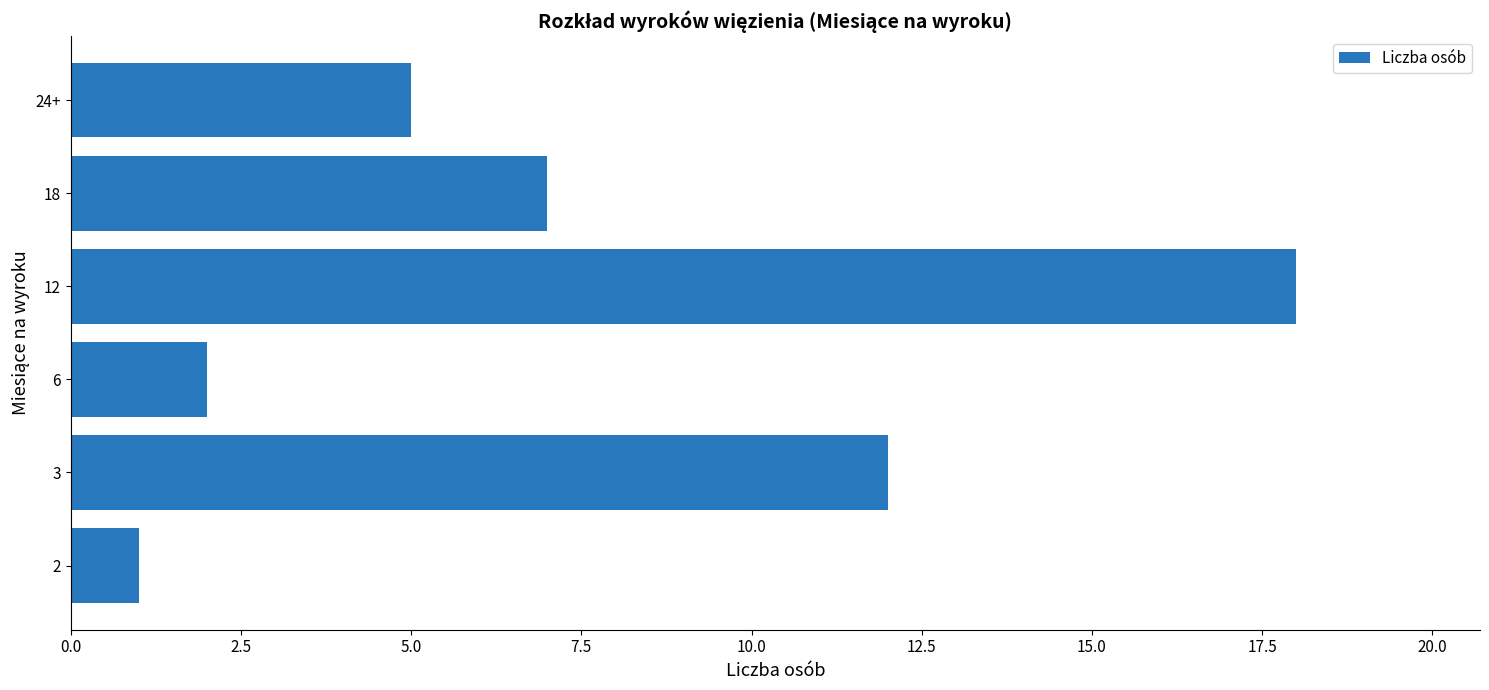

What is the average value?

8